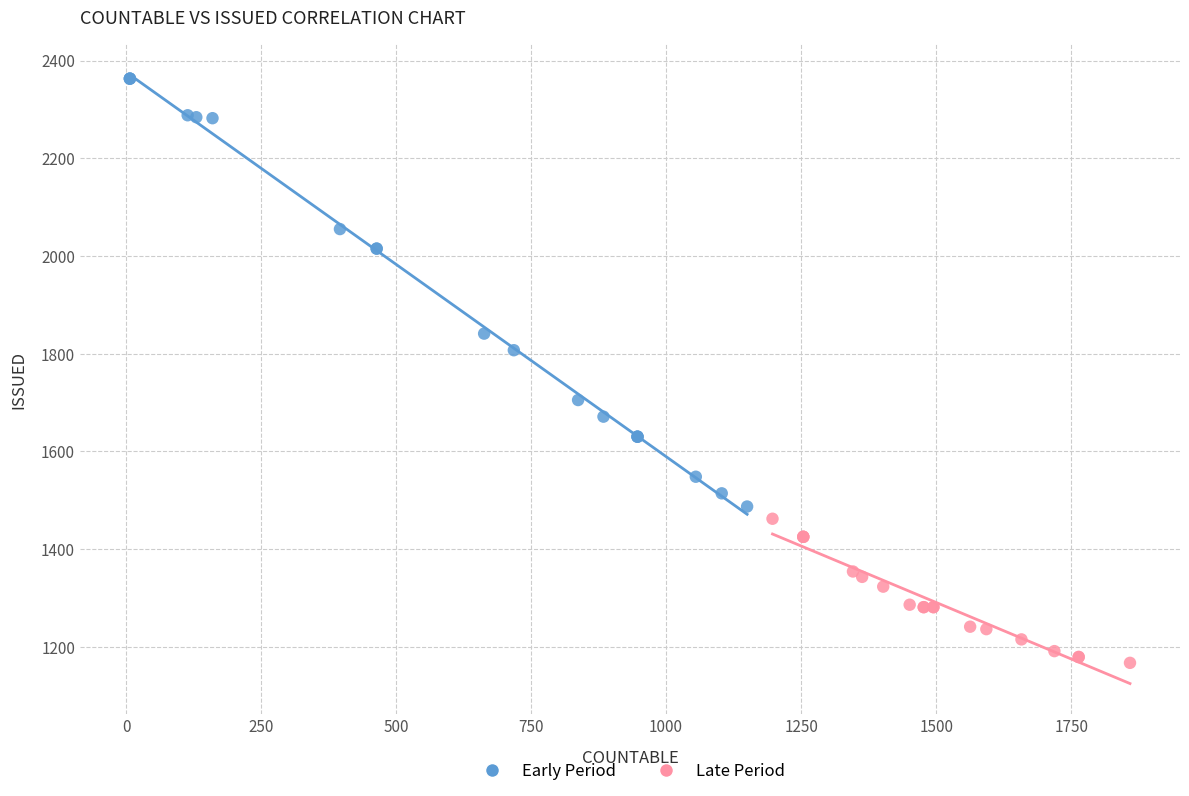

Which series contains the highest Y value?

Early Period